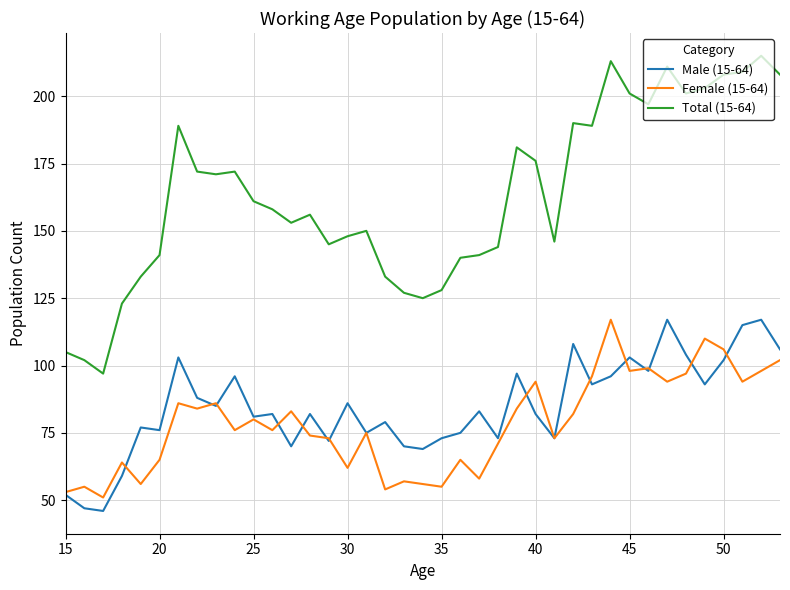

How many lines are shown in the chart?

3